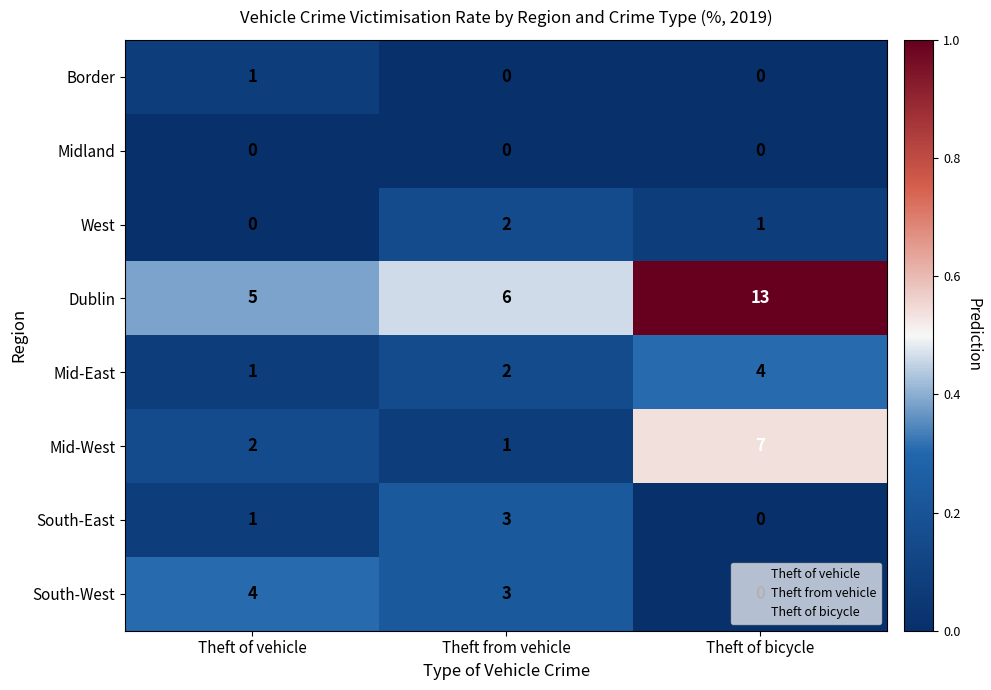

Which series has the largest total across all categories?

Dublin